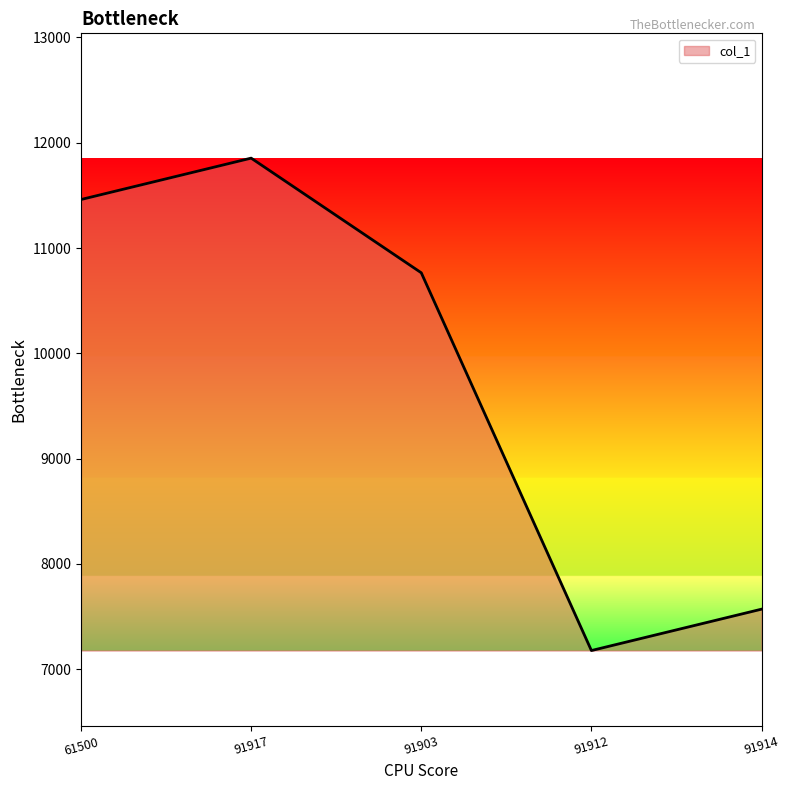

Rank the categories by value from highest to lowest.

91917, 61500, 91903, 91914, 91912